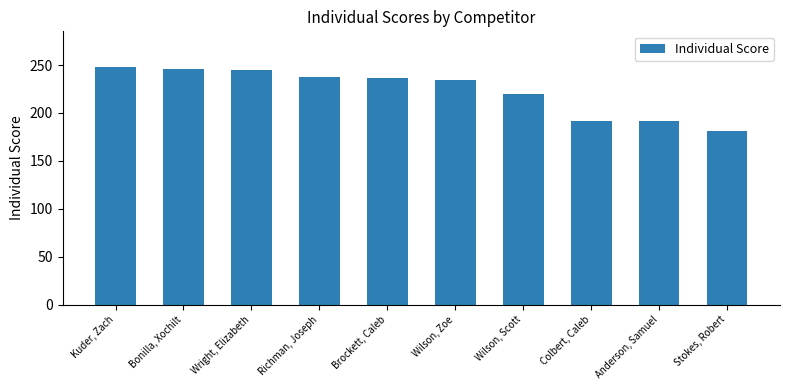

What is the change in value from Bonilla, Xochilt to Wright, Elizabeth?

-1